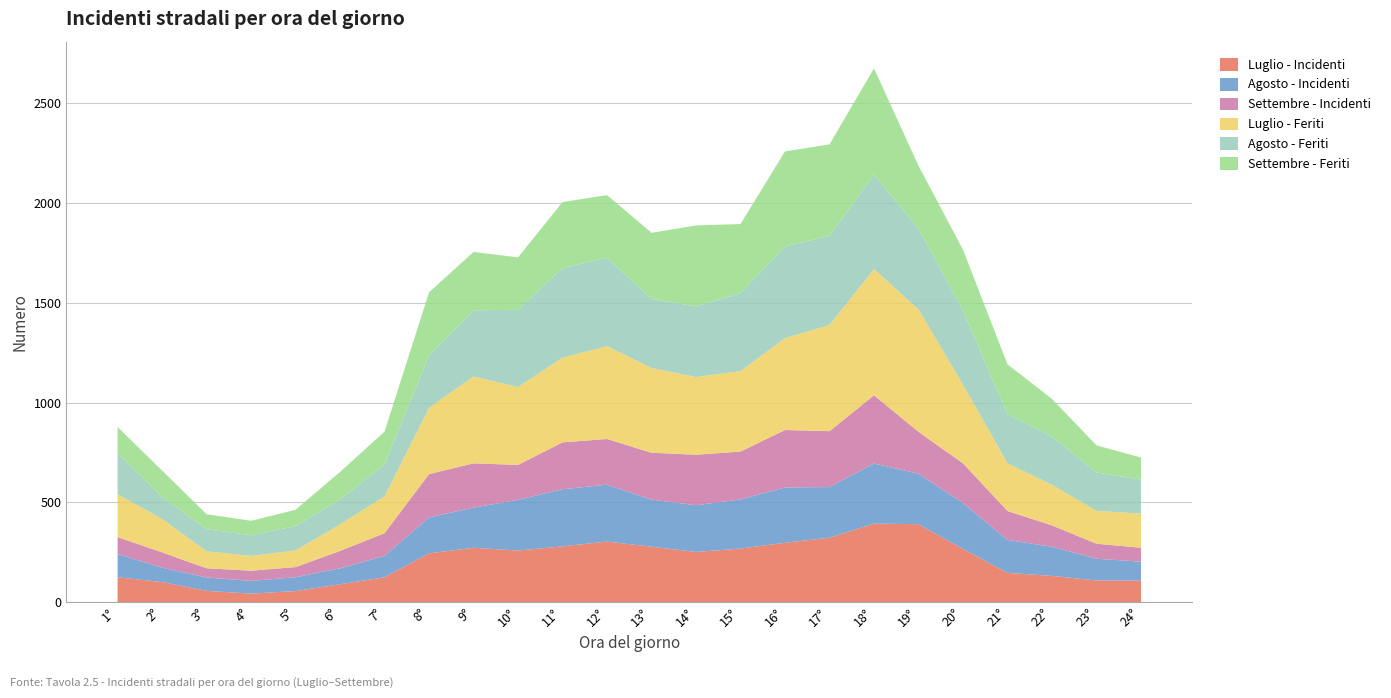

Reading right to left, what are all the values shown in this chart?

Luglio - Incidenti: 24°=108	23°=109	22°=132	21°=147	20°=267	19°=391	18°=394	17°=323	16°=298	15°=269	14°=252	13°=278	12°=304	11°=280	10°=259	9°=273	8°=245	7°=125	6°=90	5°=56	4°=43	3°=57	2°=101	1°=125
Agosto - Incidenti: 24°=95	23°=109	22°=146	21°=165	20°=230	19°=253	18°=301	17°=254	16°=277	15°=246	14°=234	13°=236	12°=285	11°=286	10°=254	9°=201	8°=180	7°=107	6°=80	5°=69	4°=64	3°=67	2°=72	1°=117
Settembre - Incidenti: 24°=70	23°=75	22°=107	21°=145	20°=199	19°=210	18°=342	17°=280	16°=288	15°=240	14°=253	13°=235	12°=229	11°=235	10°=175	9°=222	8°=217	7°=114	6°=87	5°=51	4°=51	3°=46	2°=77	1°=84
Luglio - Feriti: 24°=171	23°=165	22°=203	21°=239	20°=394	19°=613	18°=632	17°=532	16°=460	15°=403	14°=389	13°=425	12°=465	11°=424	10°=390	9°=435	8°=332	7°=184	6°=133	5°=83	4°=74	3°=85	2°=167	1°=215
Agosto - Feriti: 24°=170	23°=192	22°=242	21°=245	20°=372	19°=405	18°=472	17°=447	16°=460	15°=390	14°=354	13°=346	12°=443	11°=449	10°=387	9°=332	8°=263	7°=161	6°=125	5°=123	4°=103	3°=111	2°=110	1°=206
Settembre - Feriti: 24°=111	23°=136	22°=189	21°=251	20°=304	19°=315	18°=534	17°=458	16°=476	15°=347	14°=406	13°=331	12°=314	11°=331	10°=263	9°=292	8°=316	7°=164	6°=138	5°=81	4°=73	3°=75	2°=133	1°=131